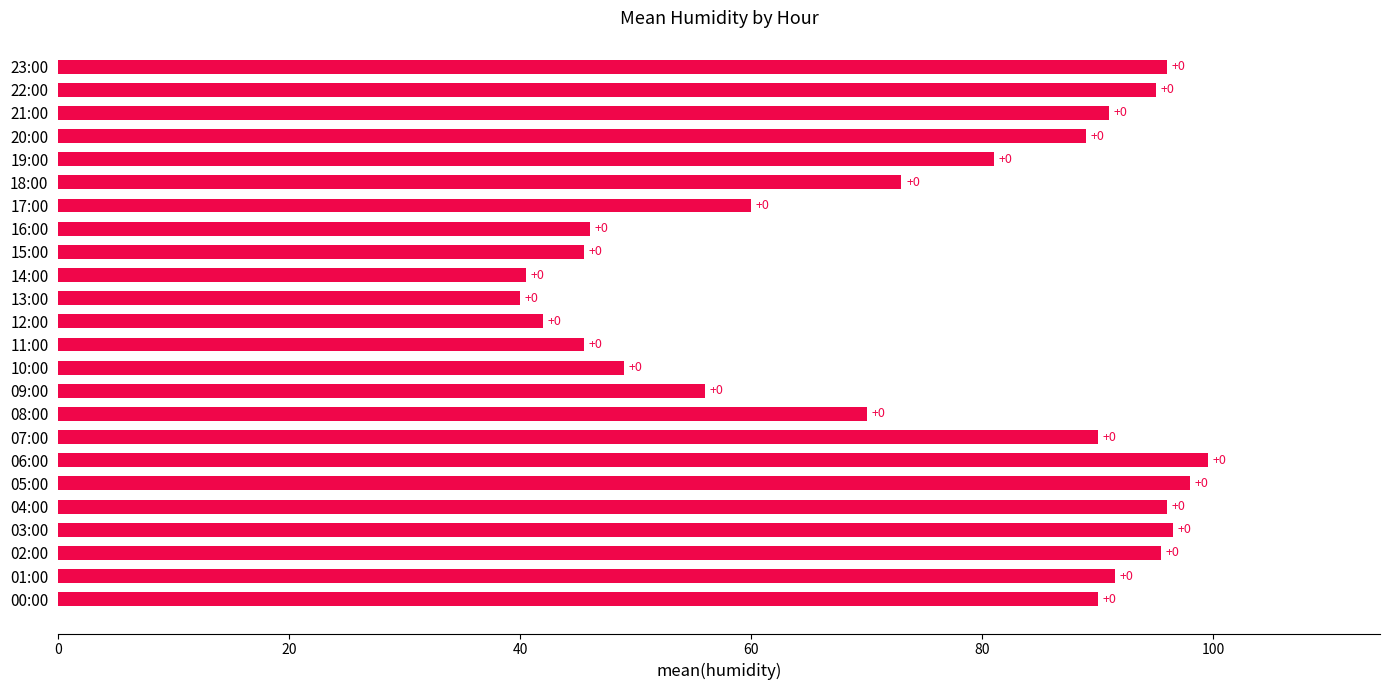

How many bars are there in total?

24